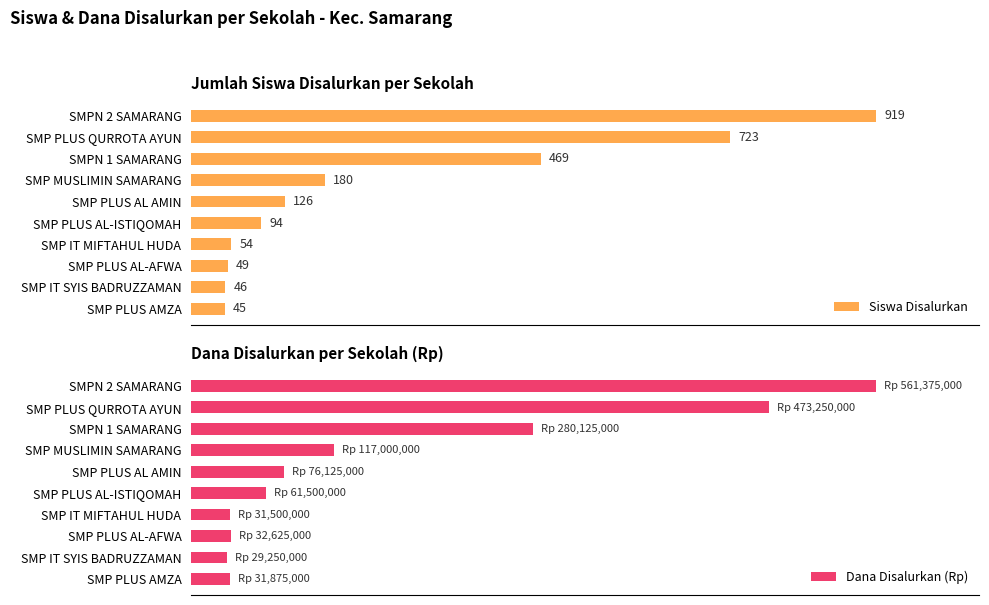

List the labels in order of Siswa Disalurkan value, largest first.

SMPN 2 SAMARANG, SMP PLUS QURROTA AYUN, SMPN 1 SAMARANG, SMP MUSLIMIN SAMARANG, SMP PLUS AL AMIN, SMP PLUS AL-ISTIQOMAH, SMP IT MIFTAHUL HUDA, SMP PLUS AL-AFWA, SMP IT SYIS BADRUZZAMAN, SMP PLUS AMZA